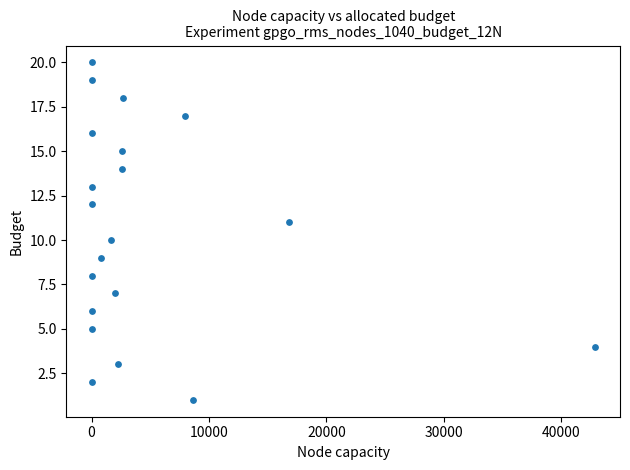

What is the range of Y values (max minus min)?

19